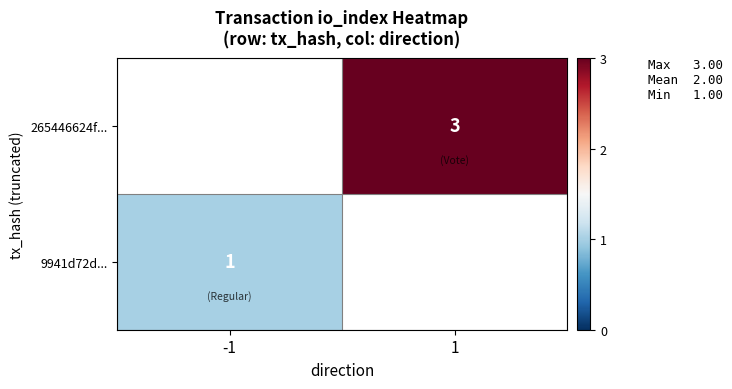

Is it true that 9941d72d... equals 1 at -1?

True